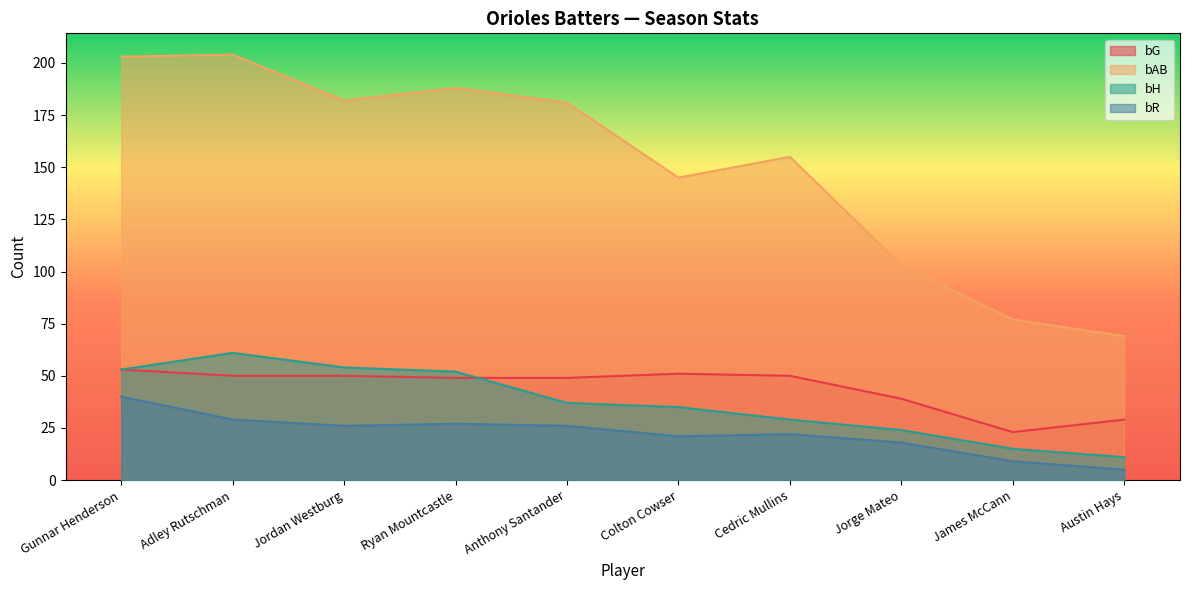

The bR series shows 28 at Jorge Mateo. True or false?

False